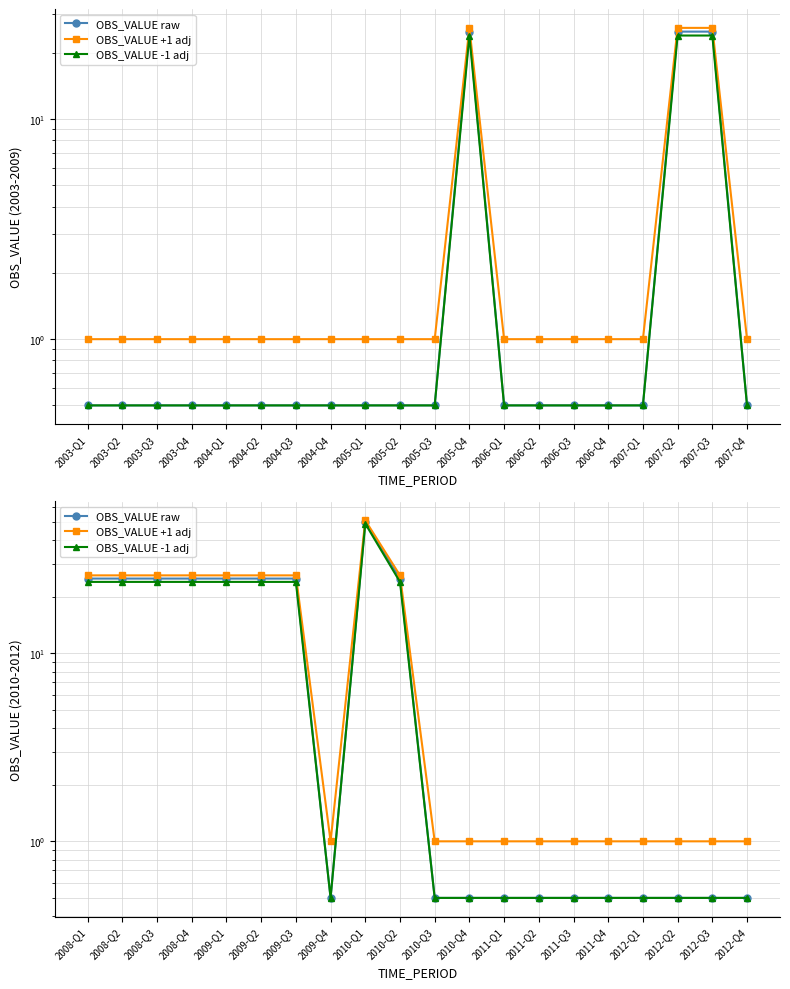

What are all the series names shown in the legend?

OBS_VALUE raw, OBS_VALUE +1 adj, OBS_VALUE -1 adj